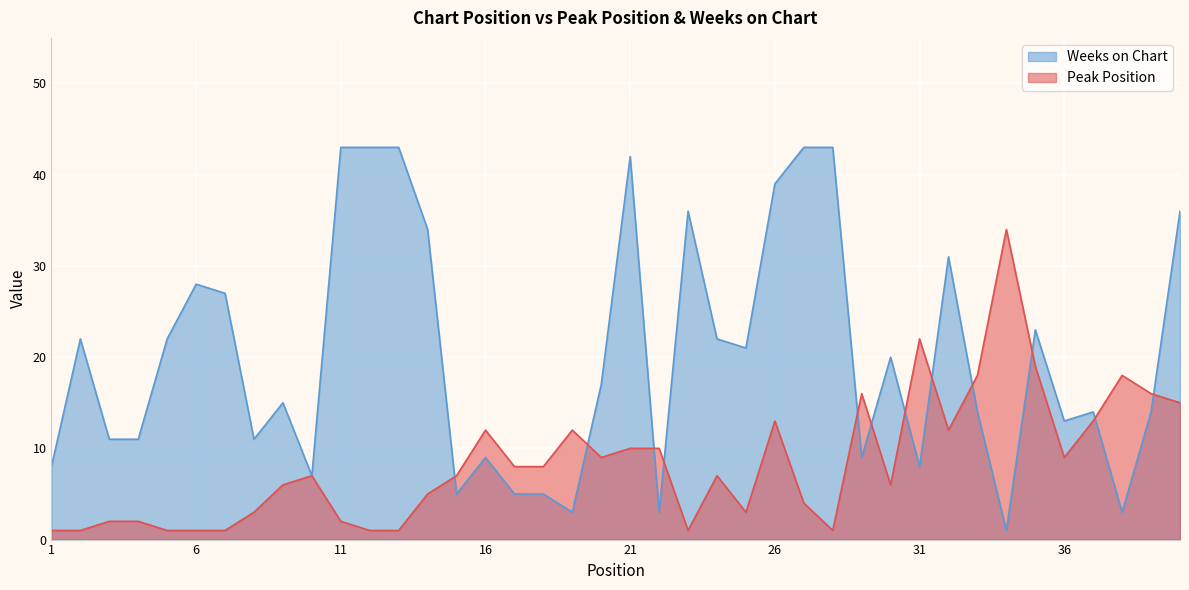

In Peak Position, how many points are lower than both neighbors (excluding endpoints)?

7